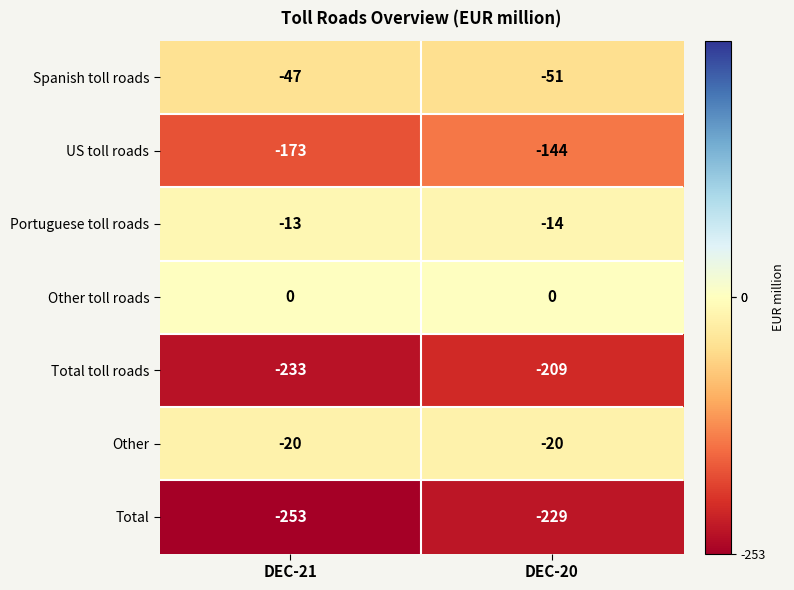

The value of Total at DEC-20 is -363. True or false?

False